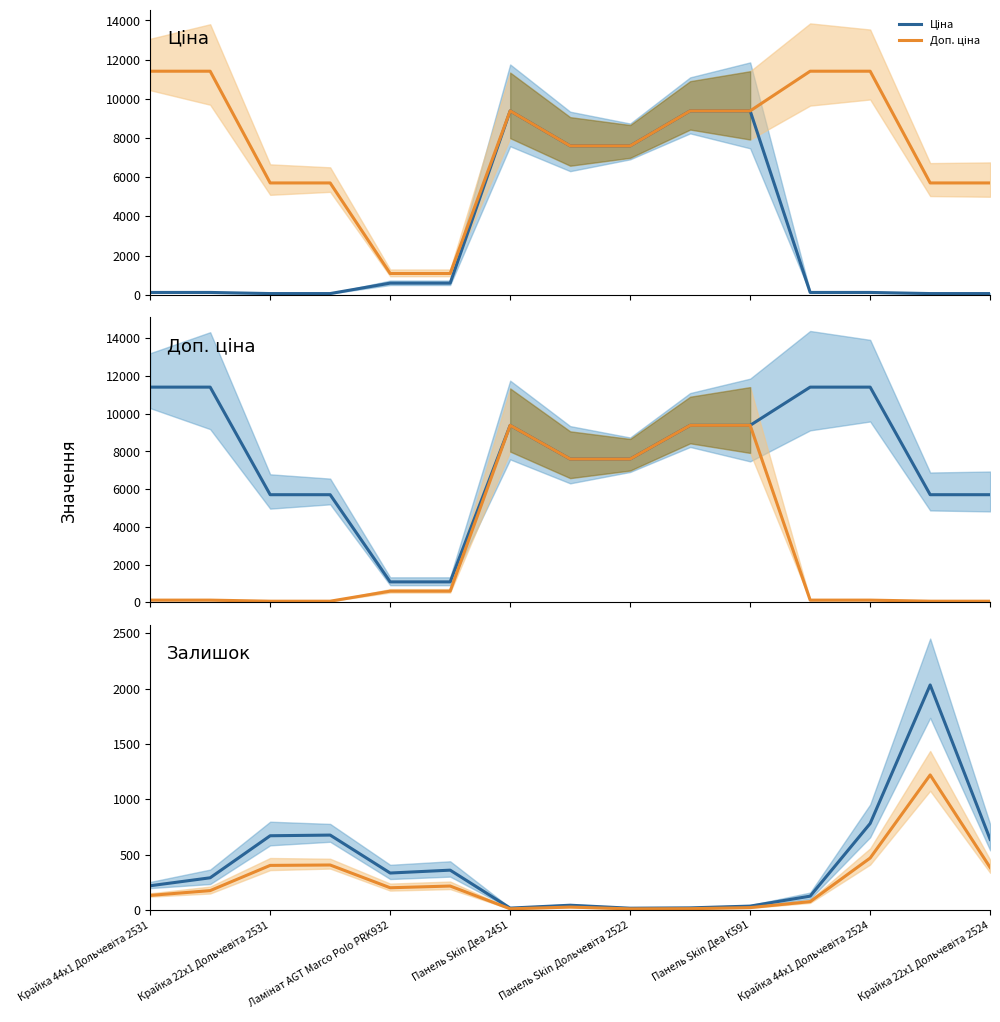

True or false: Залишок (нижня межа) has more than 1 points higher than both neighbors.

True